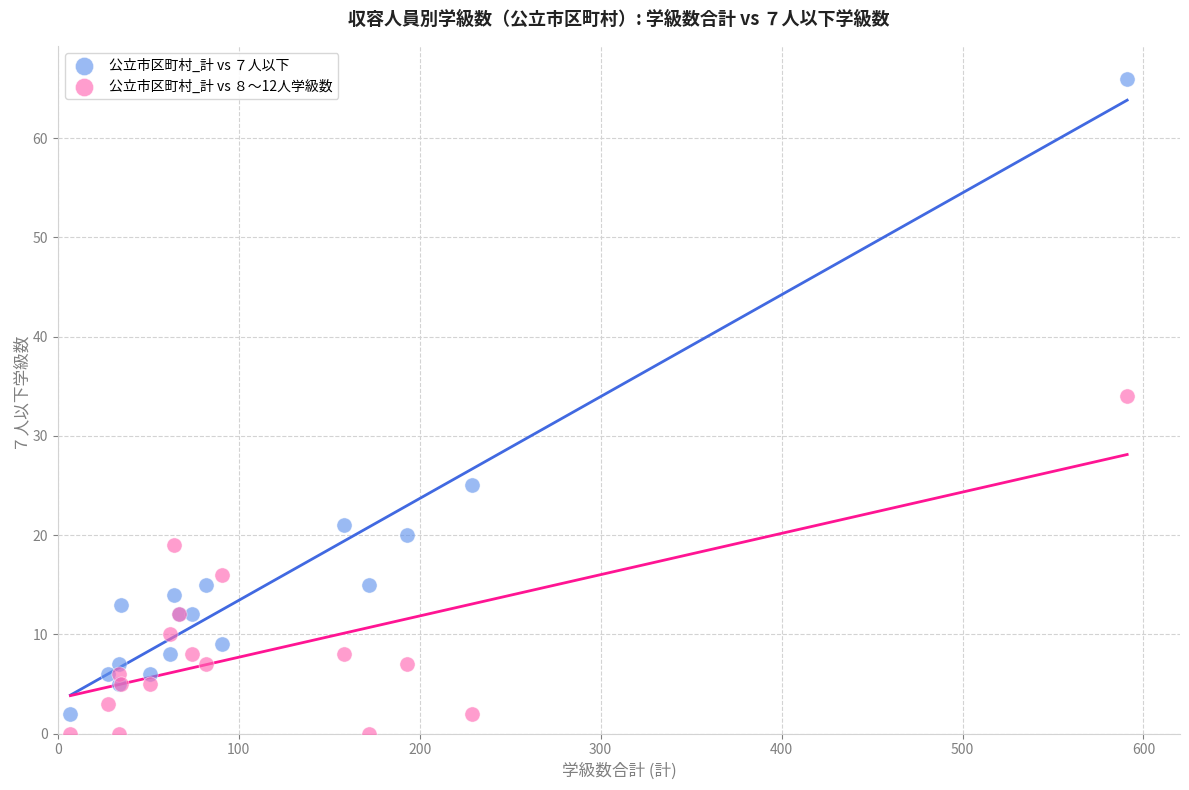

Which series contains the highest Y value?

公立市区町村_計 vs ７人以下